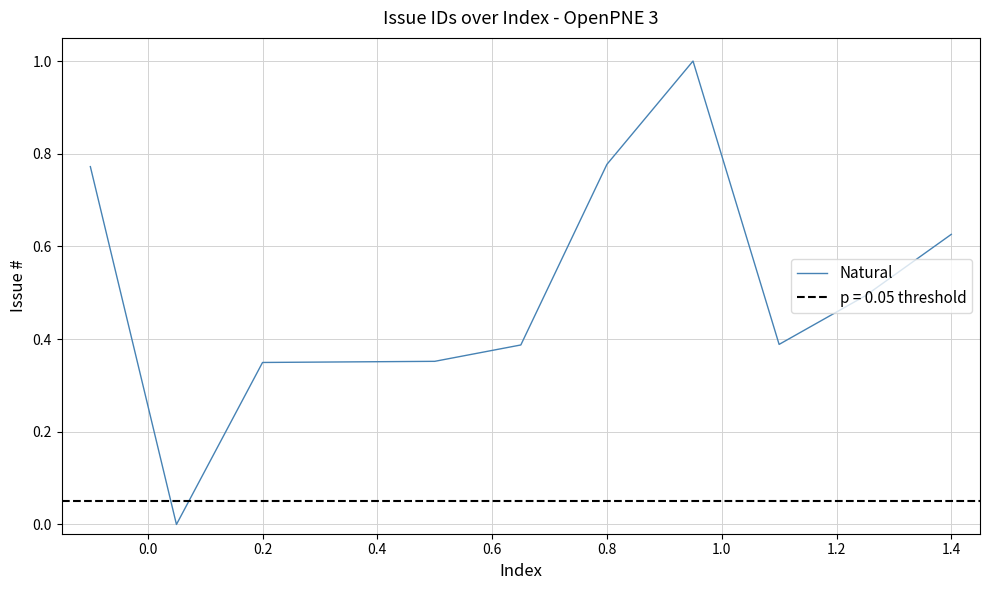

How many values are above zero?

10